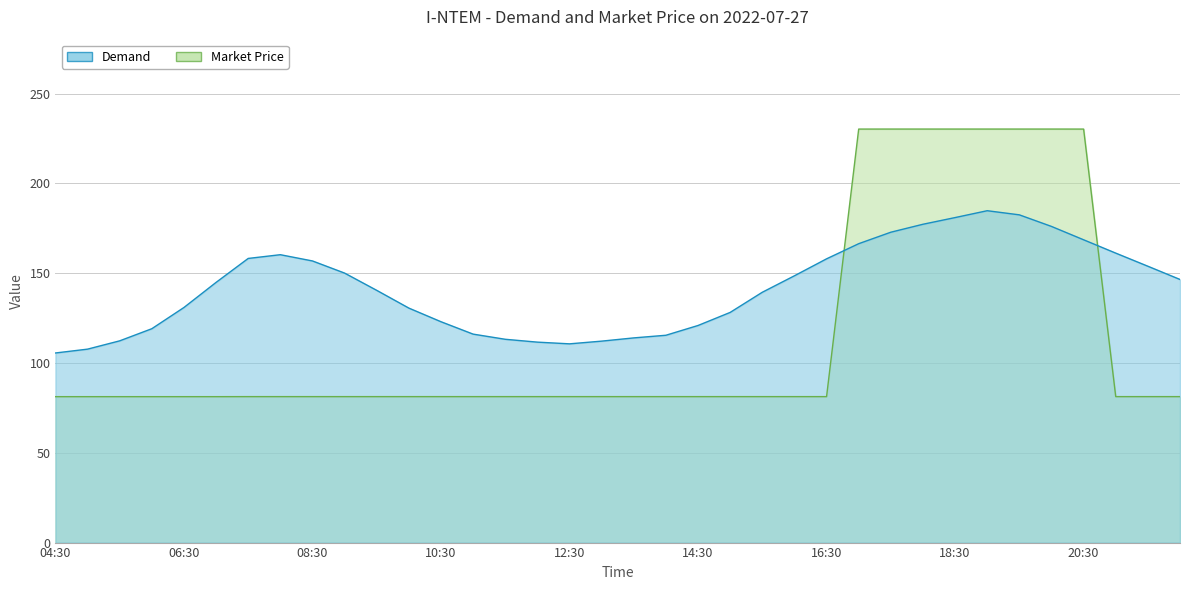

True or false: Market Price has a value of 134.7 at 12:30.

False